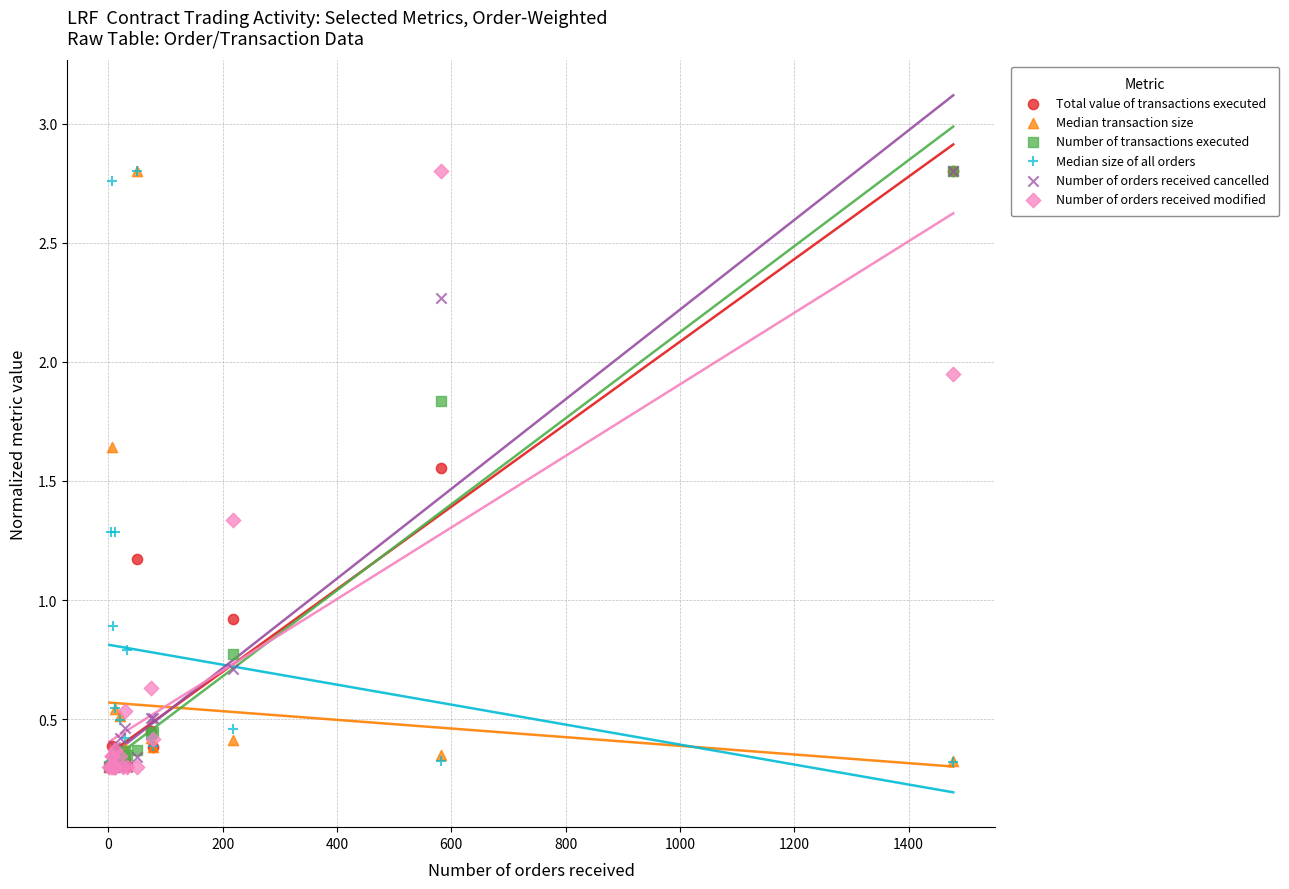

Which series reaches the minimum Y coordinate?

Median transaction size